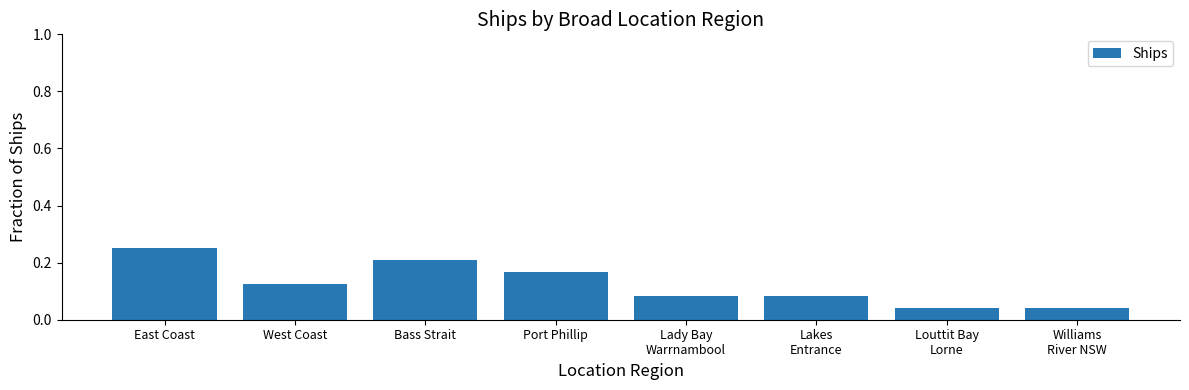

How many bars are there in total?

8